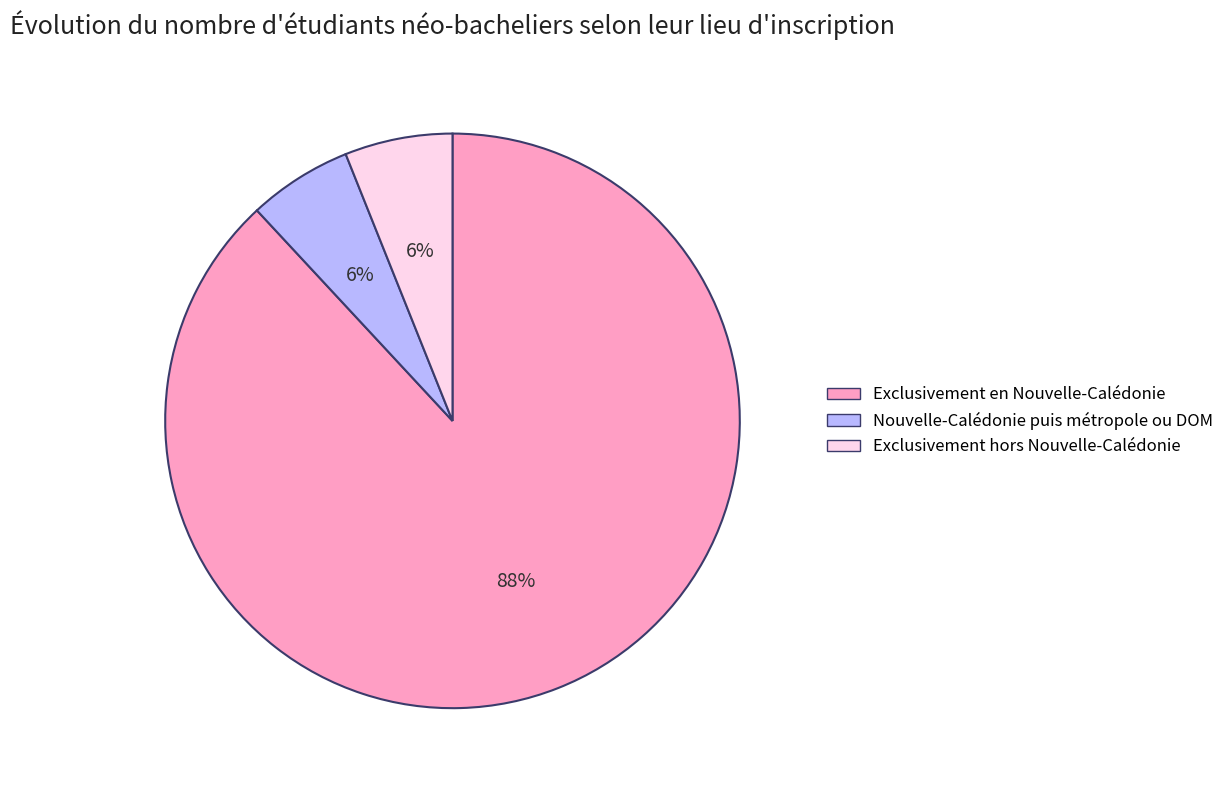

To the nearest percent, what percentage of the pie is Exclusivement en Nouvelle-Calédonie?

88%